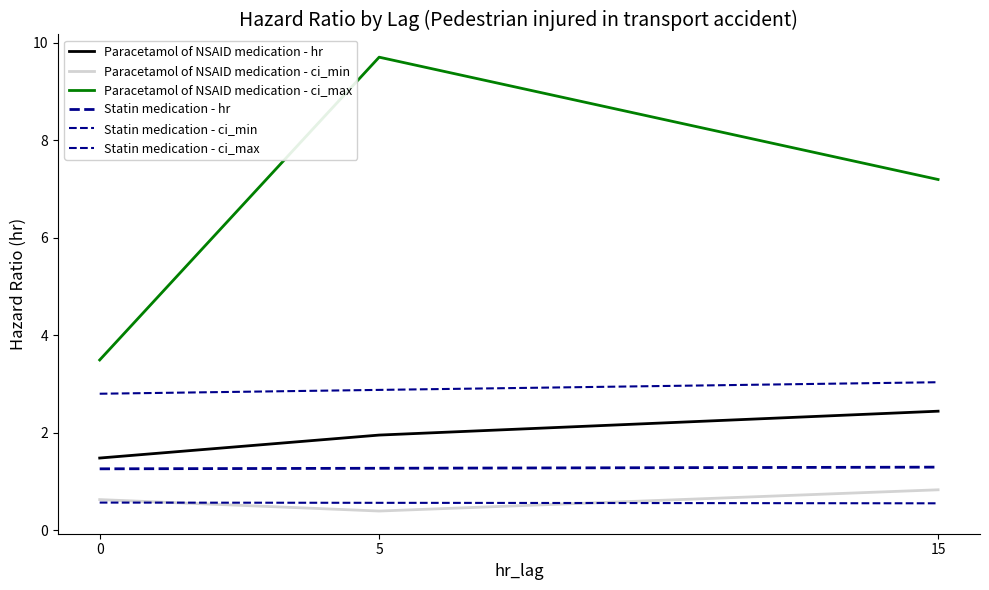

At which label does Paracetamol of NSAID medication - hr reach its peak?

15